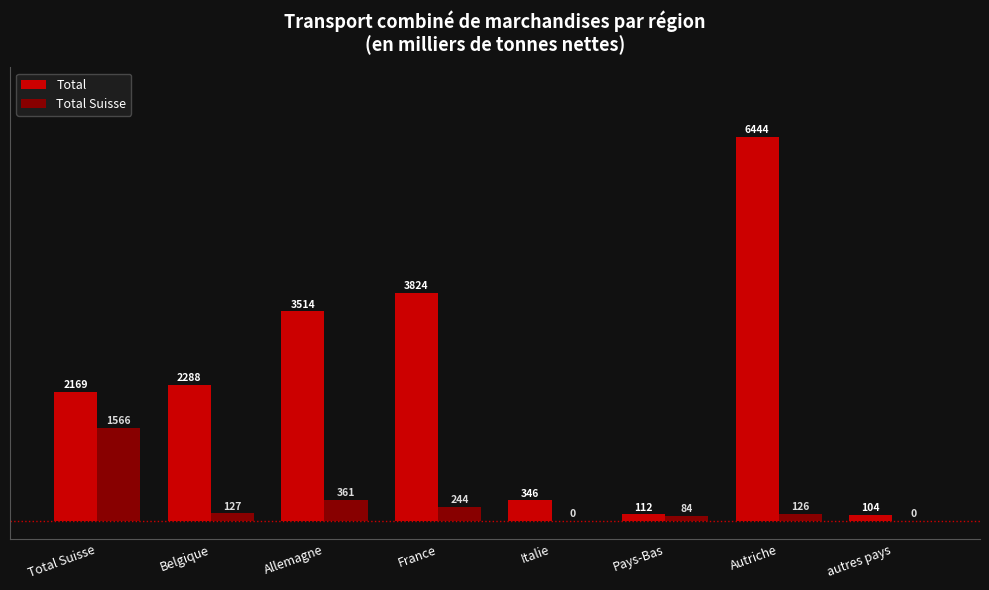

At which label does Total Suisse first exceed 127?

Total Suisse